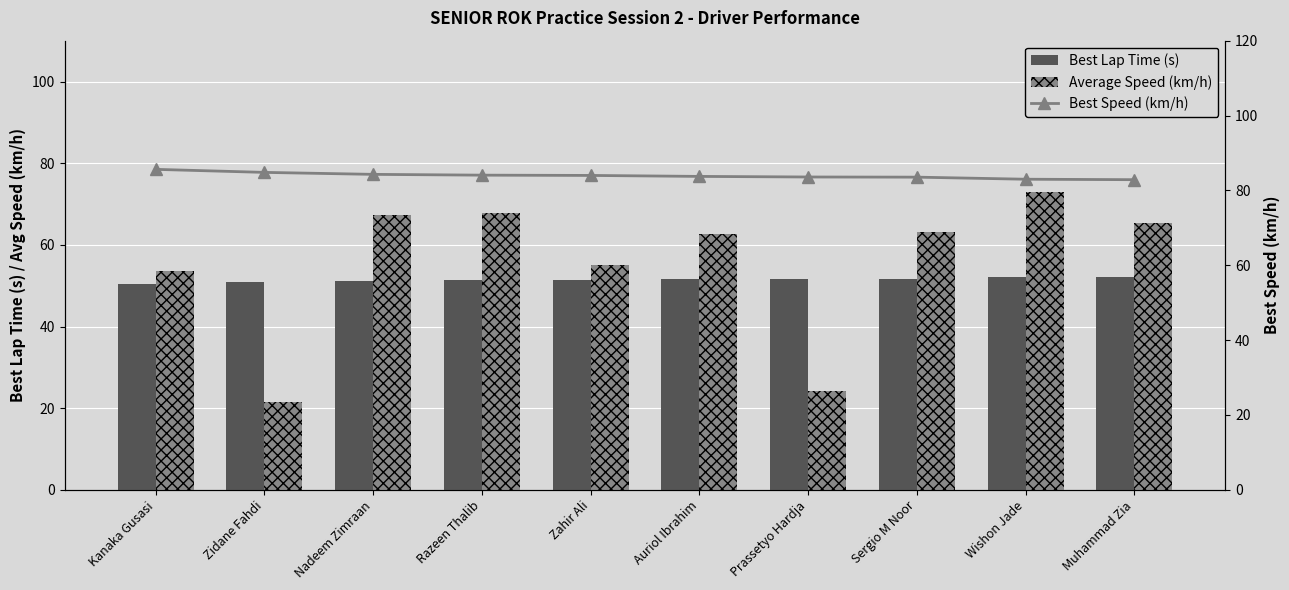

Between Zahir Ali and Muhammad Zia, which series saw the biggest shift?

Average Speed (km/h)